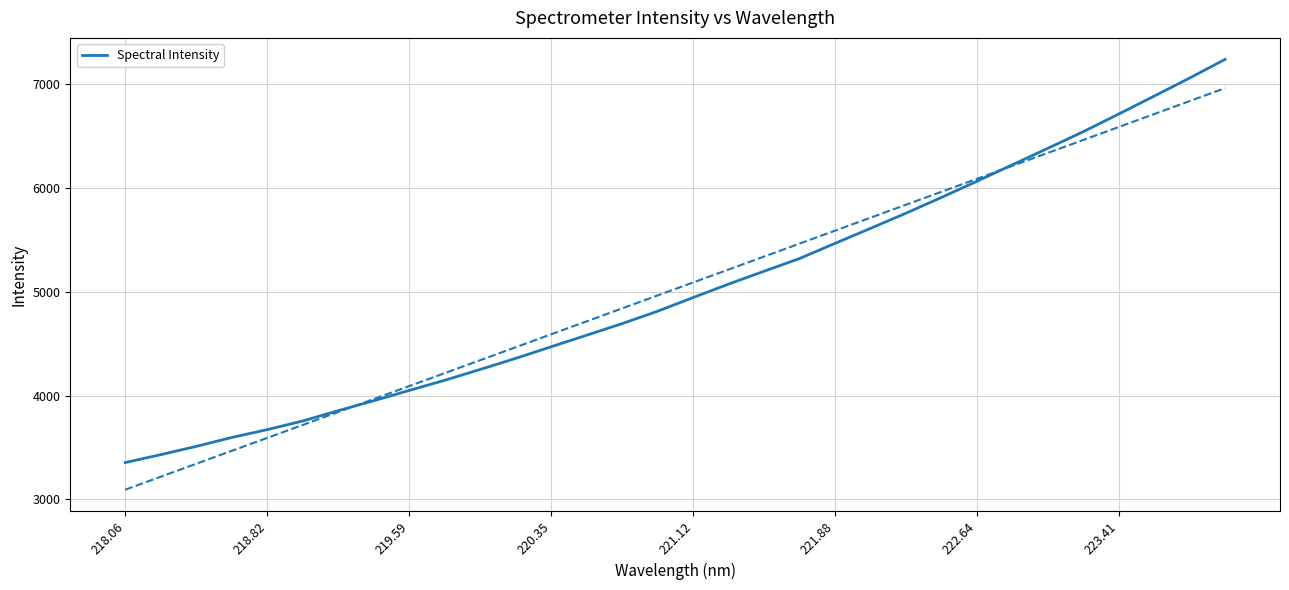

The value of Spectral Intensity at 222.64 is 3314.0. True or false?

False